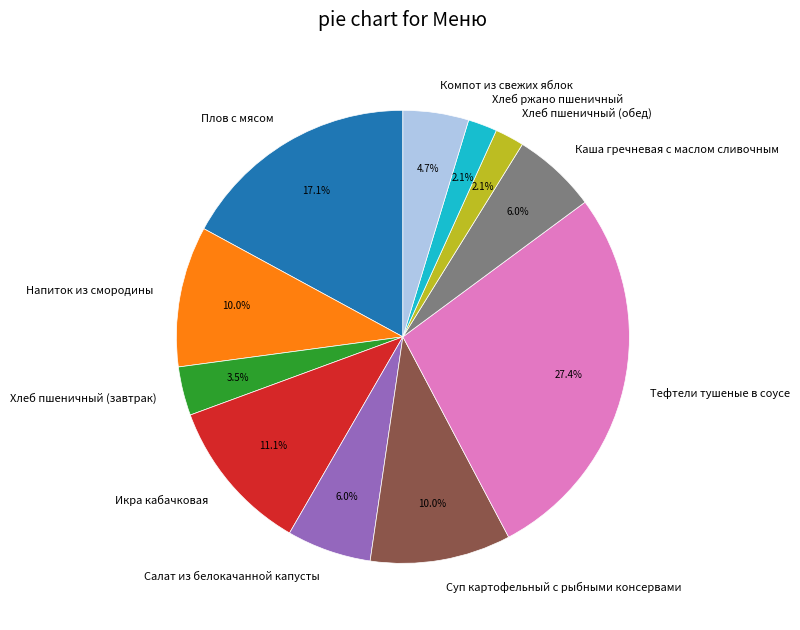

What is the largest slice in the pie chart?

Тефтели тушеные в соусе